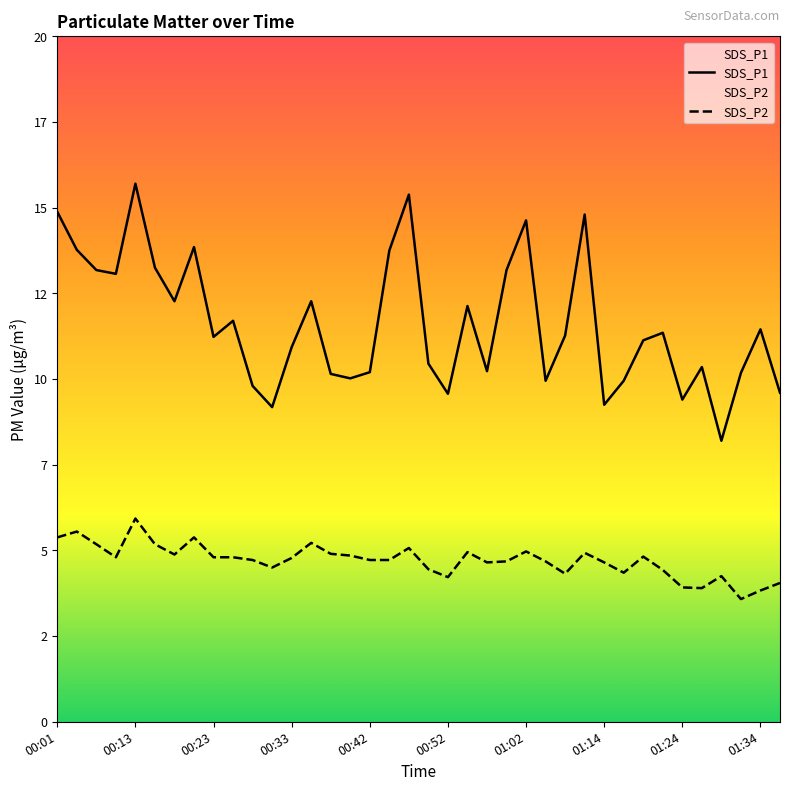

Is the value of SDS_P1 at 01:24 greater than the value of SDS_P2 at 00:20?

Yes